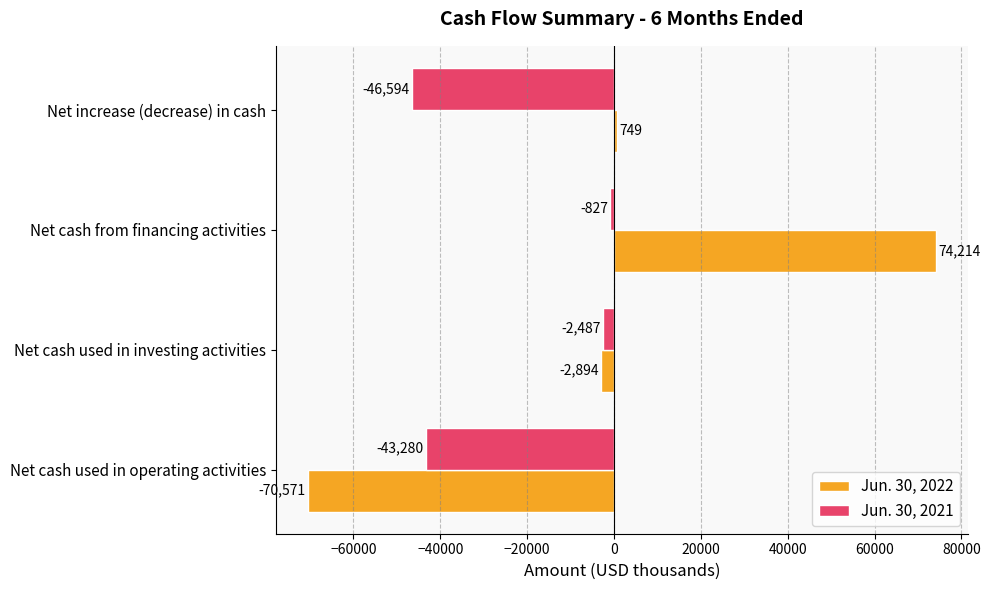

Where is Jun. 30, 2021 nearest to the value -23710?

Net cash used in operating activities